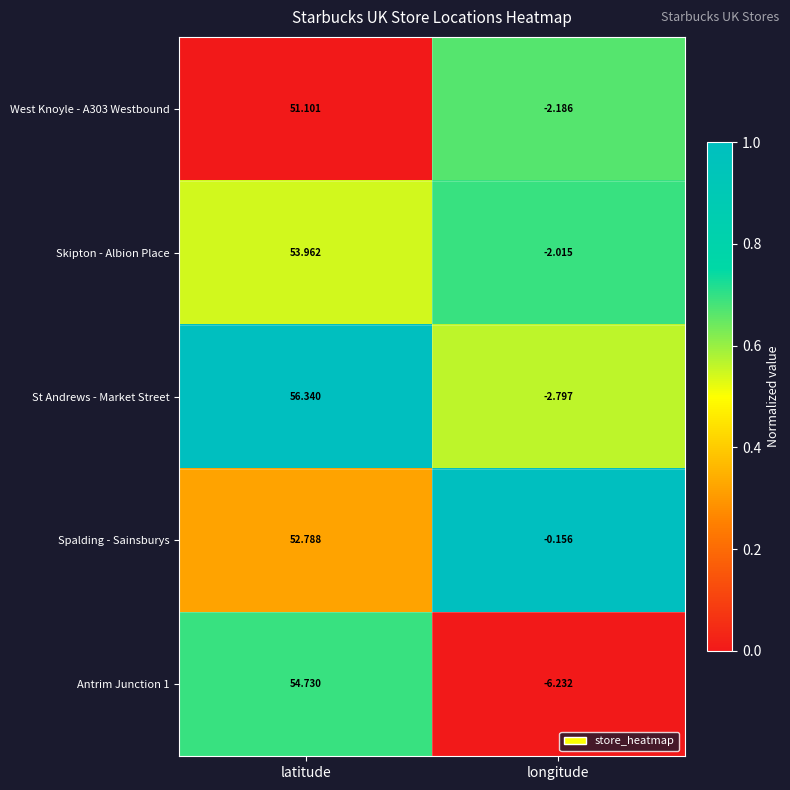

At how many categories does at least one series exceed 0?

1